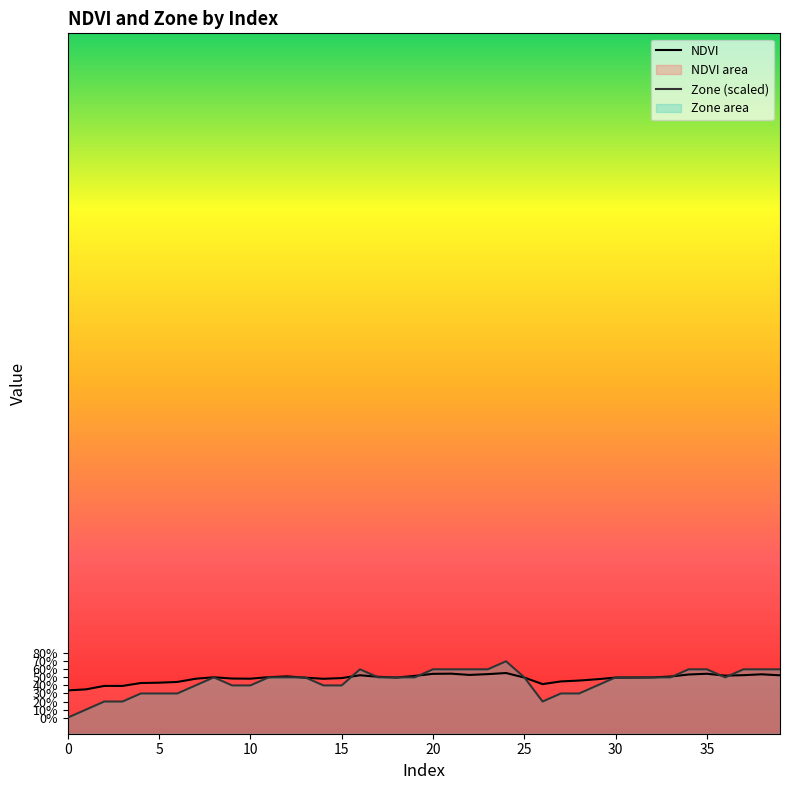

Is the value of Zone (scaled) at 30 greater than the value of NDVI at 26?

No